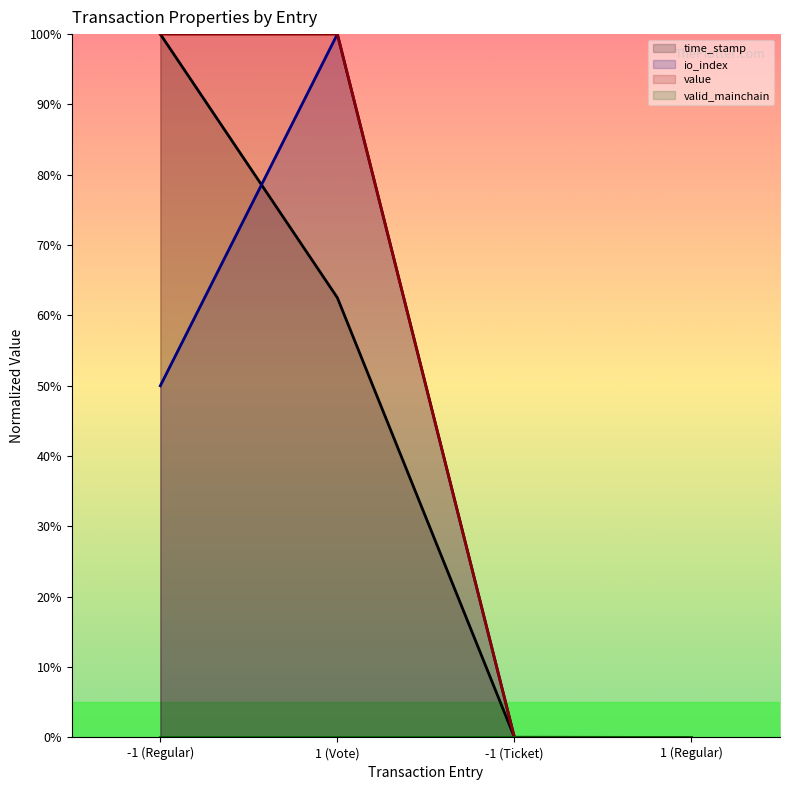

After their last crossing, which series has the higher values: value or time_stamp?

time_stamp